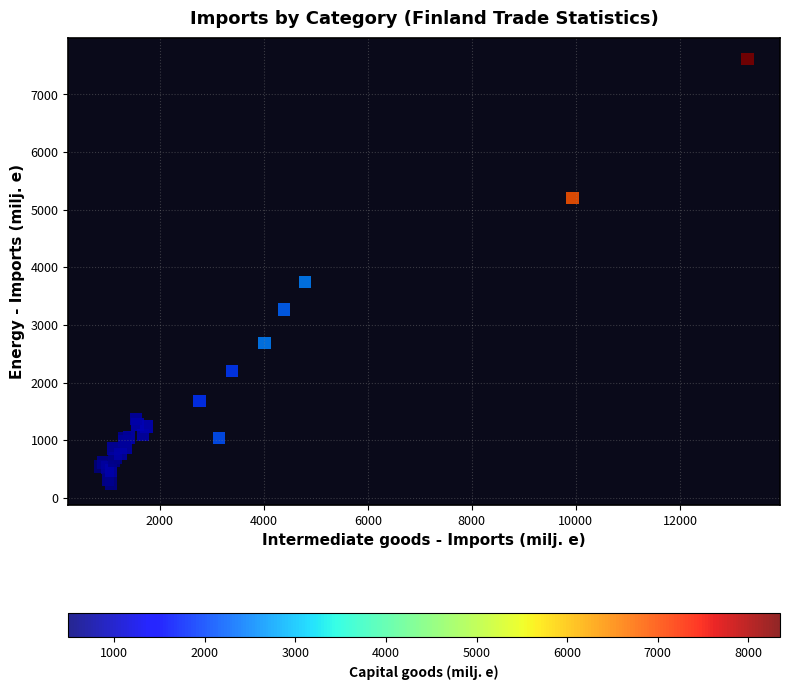

What Y value in the scatter plot is closest to 3932?

3741.9